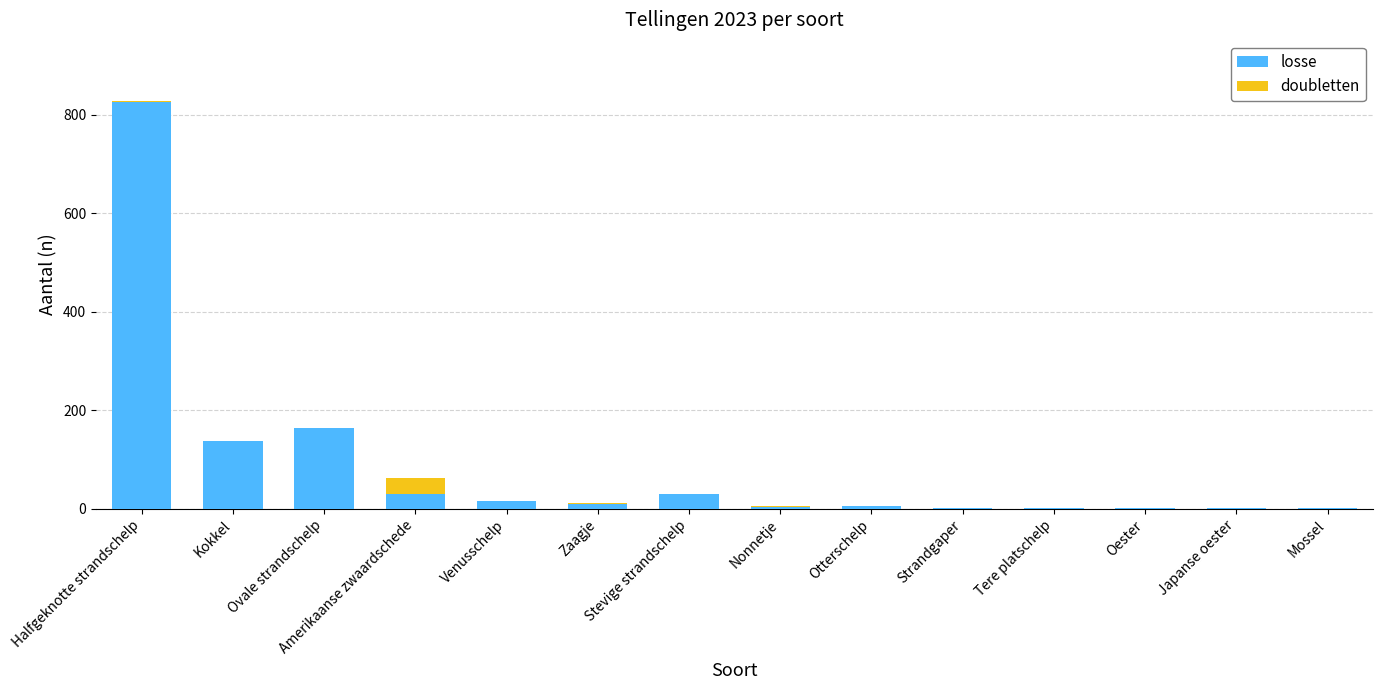

At which label does losse reach its peak?

Halfgeknotte strandschelp